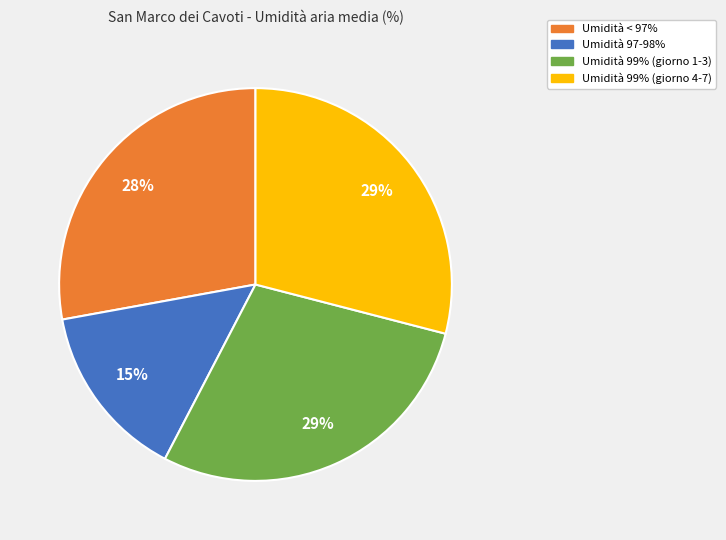

To the nearest percent, what is the average slice percentage?

25%